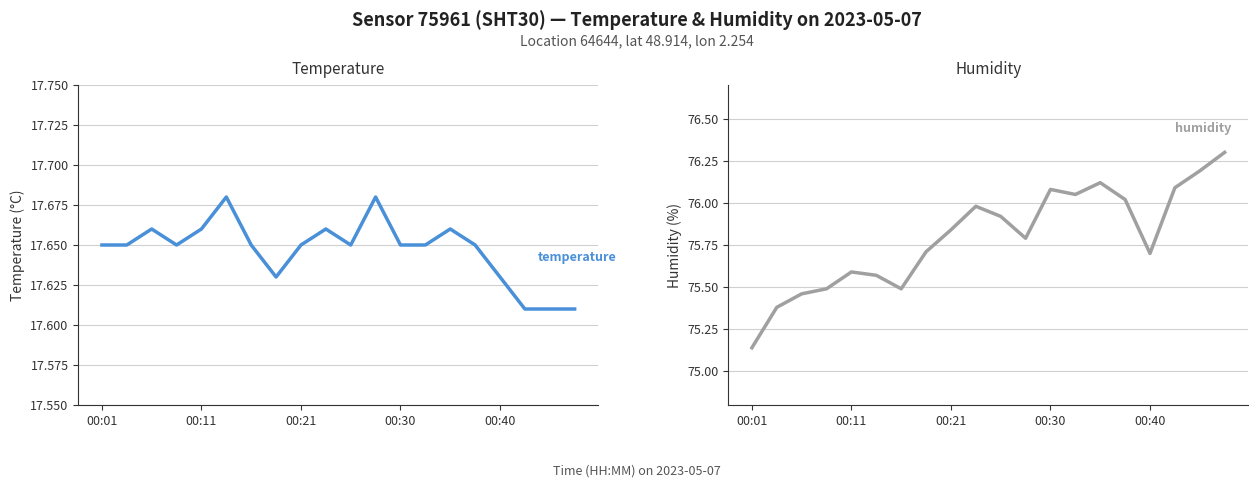

Reading right to left, transcribe all the data shown in this chart.

temperature: 17.6	17.6	17.6	17.6	17.6	17.7	17.6	17.6	17.7	17.6	17.7	17.6	17.6	17.6	17.7	17.7	17.6	17.7	17.6	17.6
humidity: 76.3	76.2	76.1	75.7	76.0	76.1	76.0	76.1	75.8	75.9	76.0	75.8	75.7	75.5	75.6	75.6	75.5	75.5	75.4	75.1